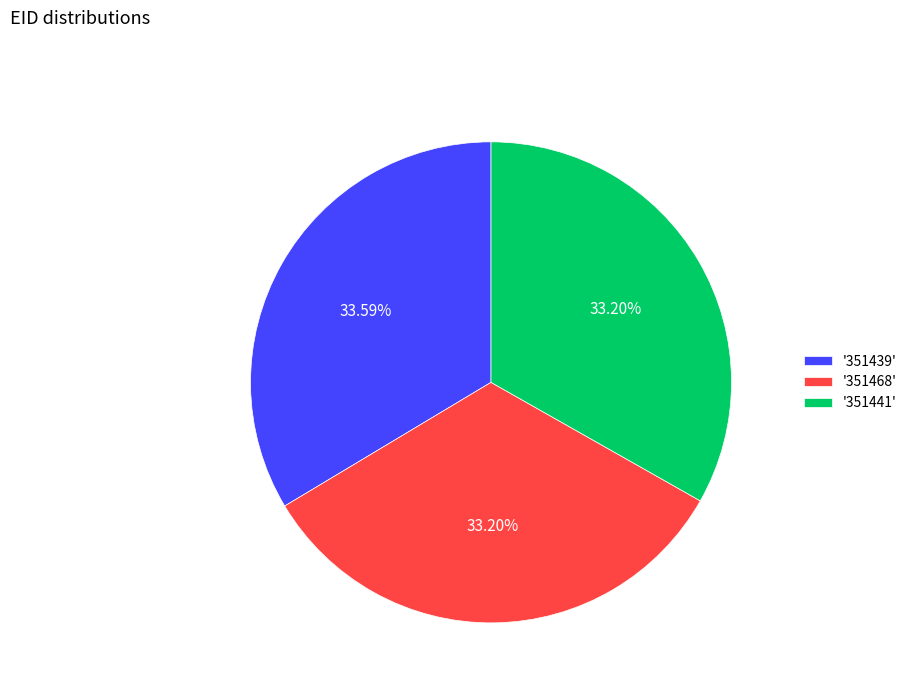

Does '351441' represent more than half of the total?

No